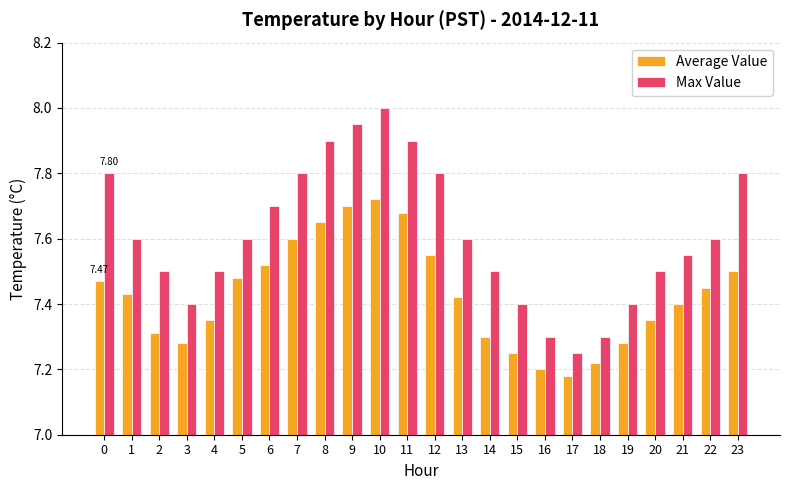

Which category has the highest value across all series?

10